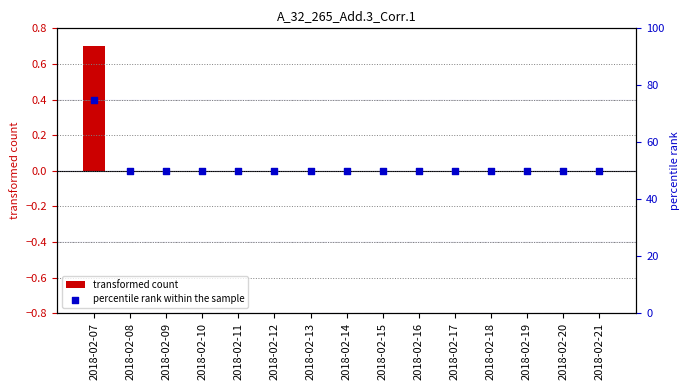

What is the total value across all series at 2018-02-20?

50.0